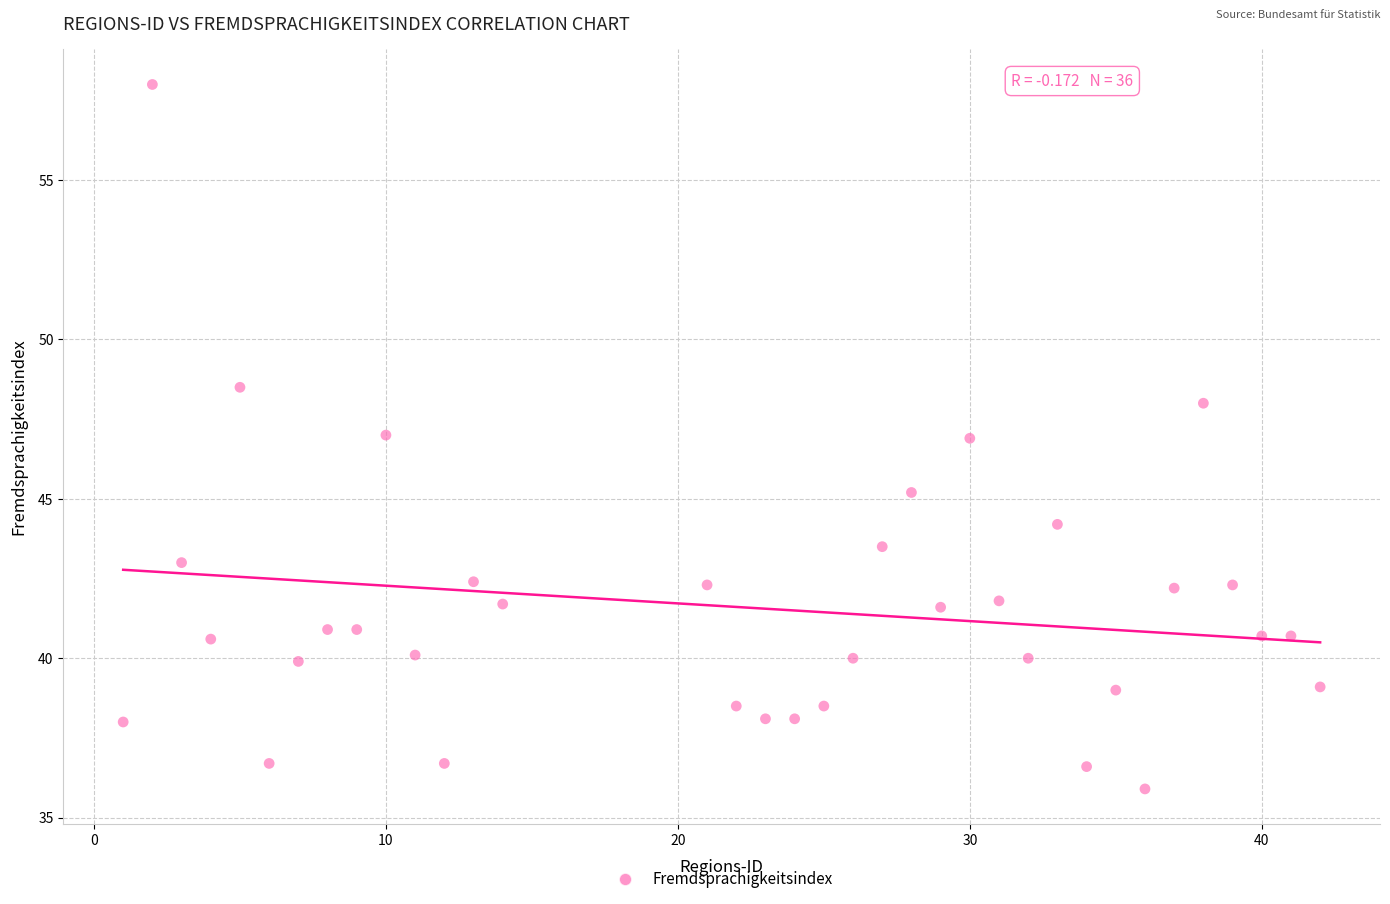

What is the range of X values (max minus min)?

41.0